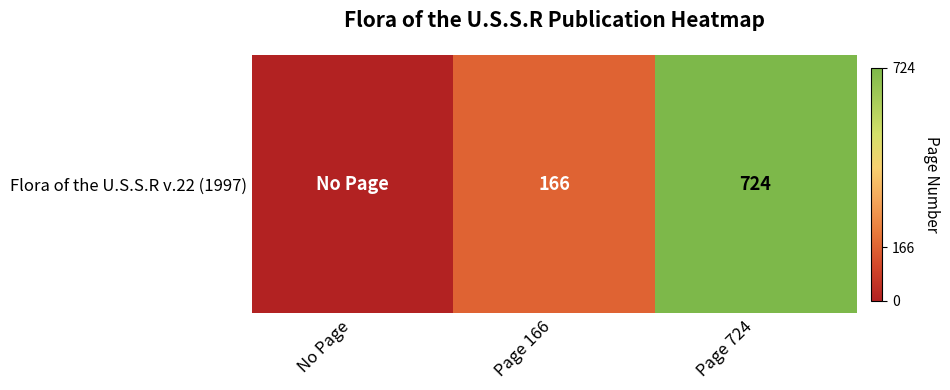

Where is the data nearest to the value 362?

Page 166